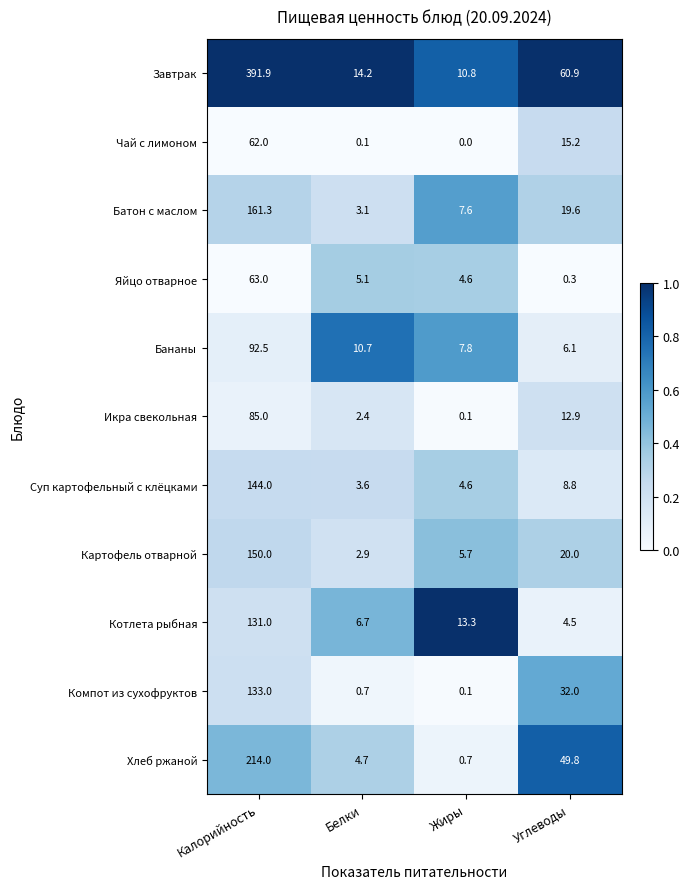

What is the approximate value of Суп картофельный с клёцками at Белки?

3.6